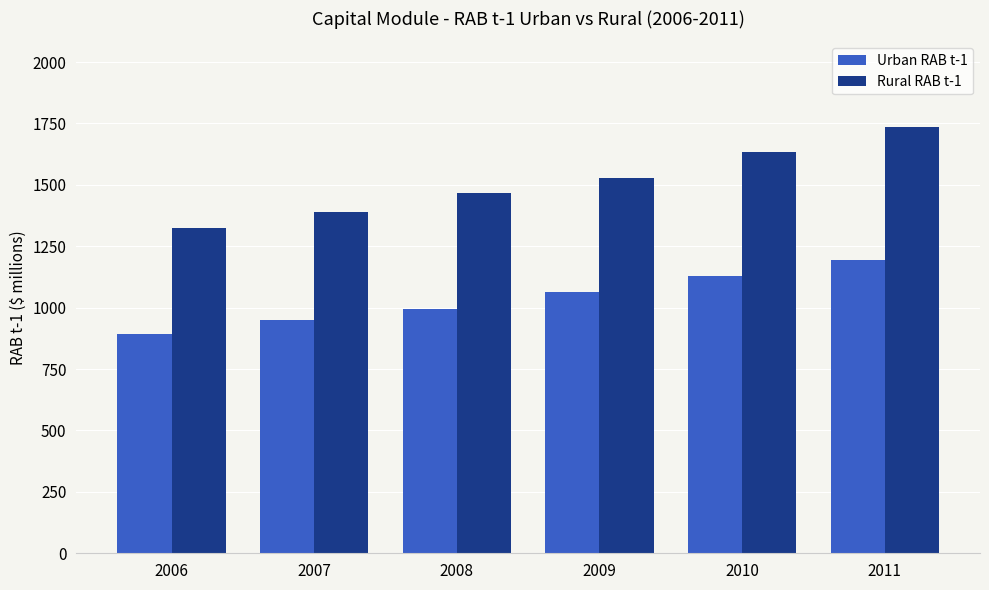

True or false: Urban RAB t-1 has a value of 371.0 at 2007.

False